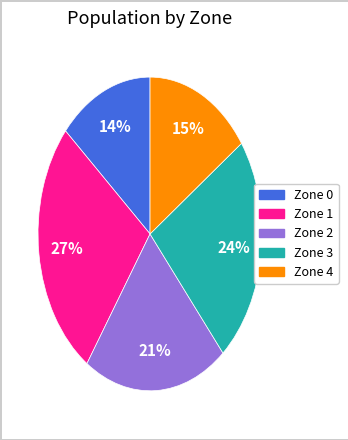

Rank the categories by value from highest to lowest.

Zone 1, Zone 3, Zone 2, Zone 4, Zone 0